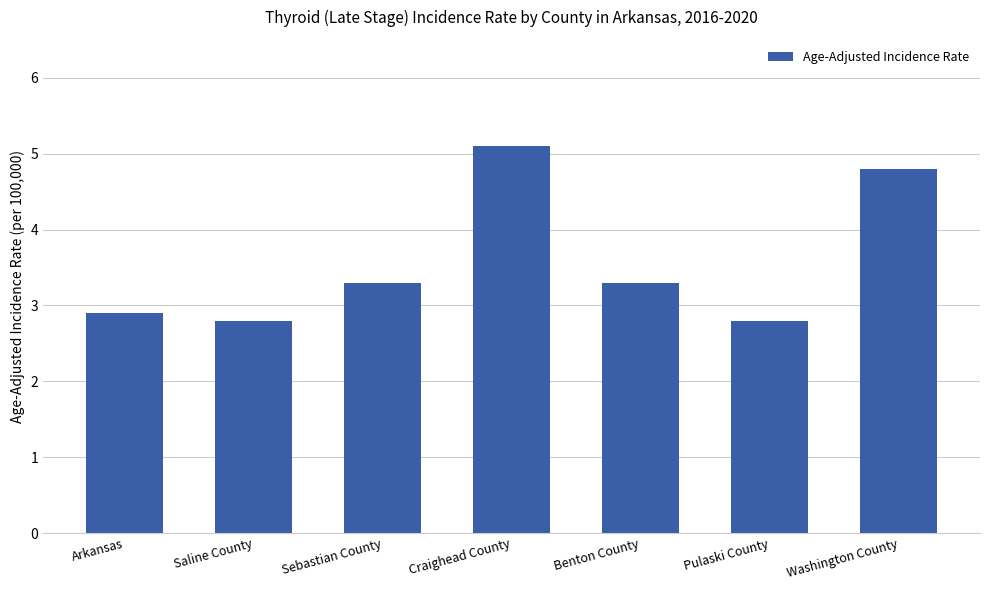

The value at Saline County is 3.9. True or false?

False